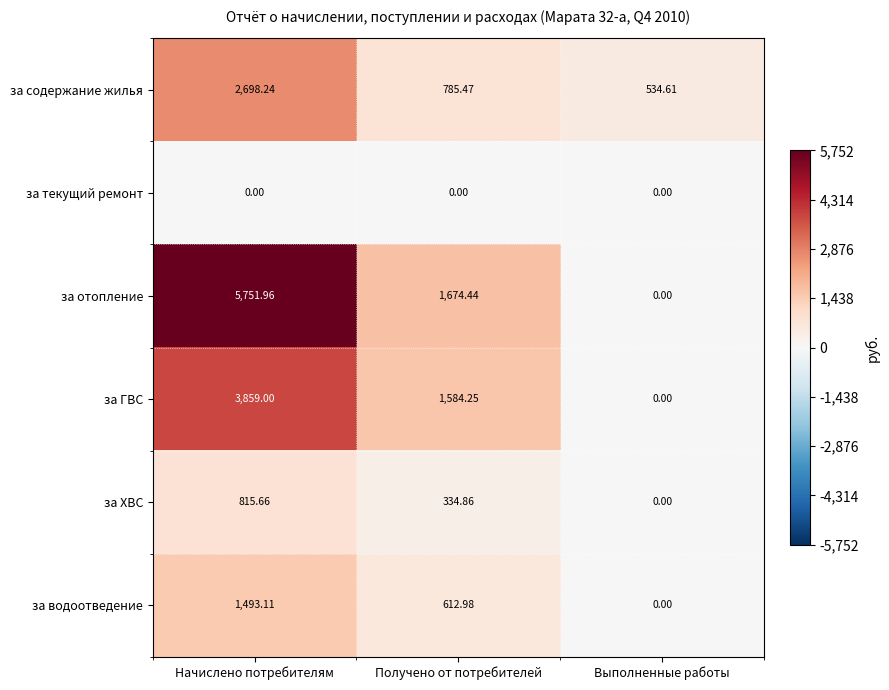

At how many categories does at least one series exceed 478?

3